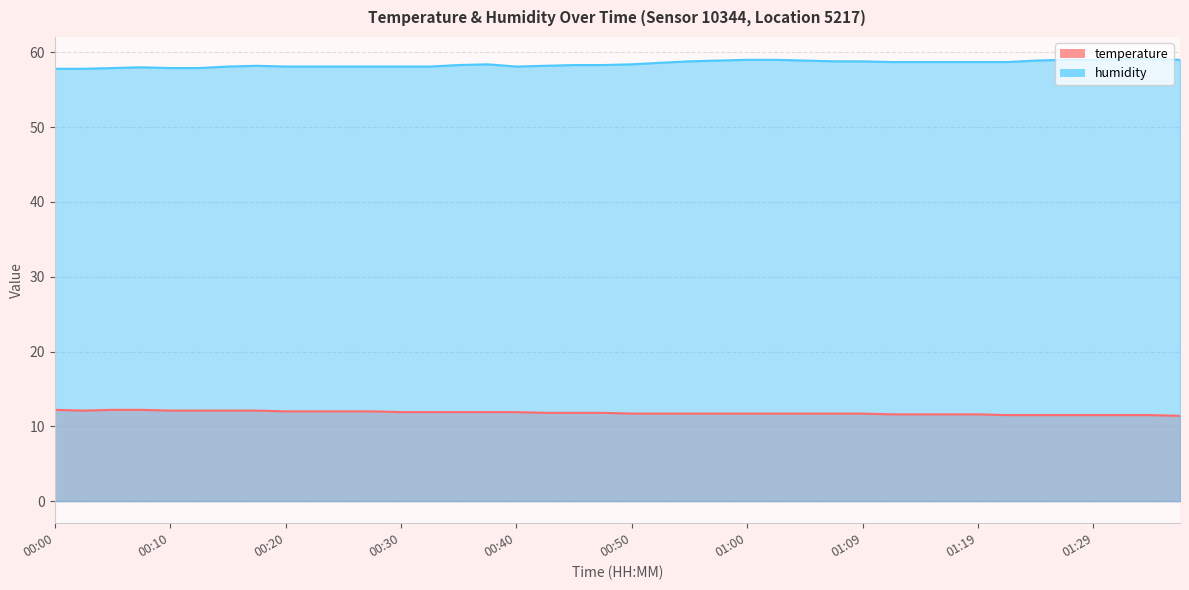

Is it true that temperature equals 4.4 at 00:15?

False